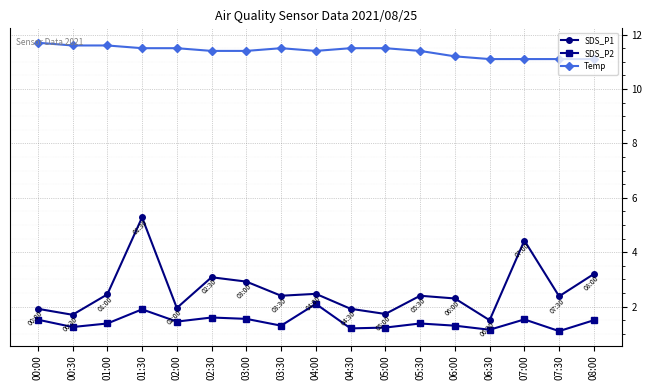

Where is the first local maximum for SDS_P2?

01:30